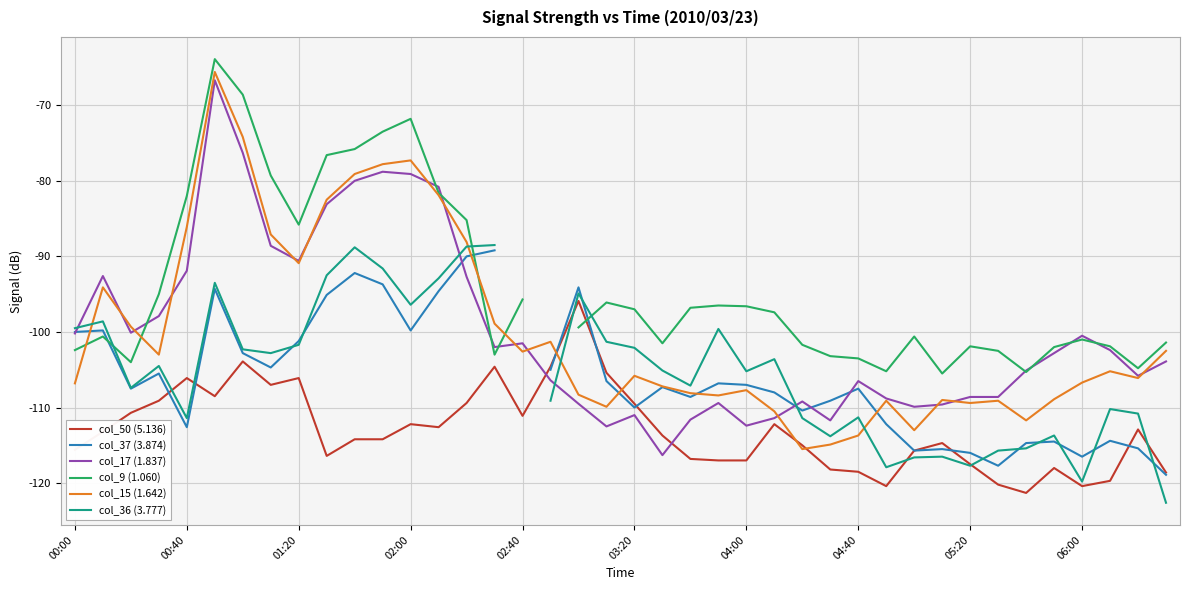

How many interior local peaks does the col_9 (1.060) series have?

8